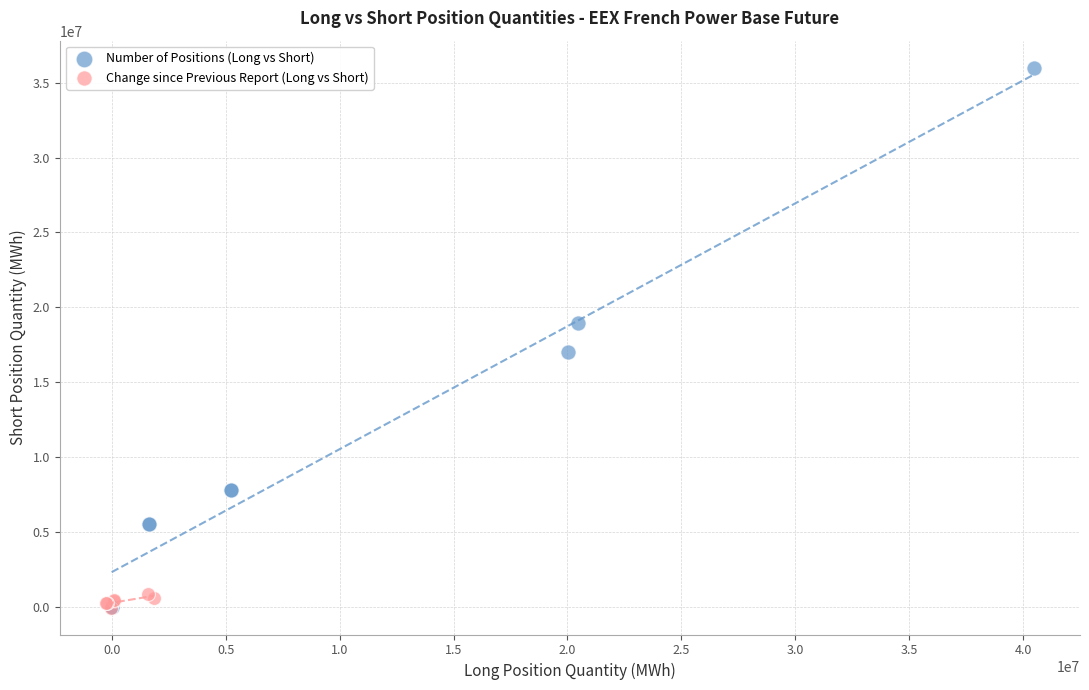

Which series reaches the maximum Y coordinate?

Number of Positions (Long vs Short)